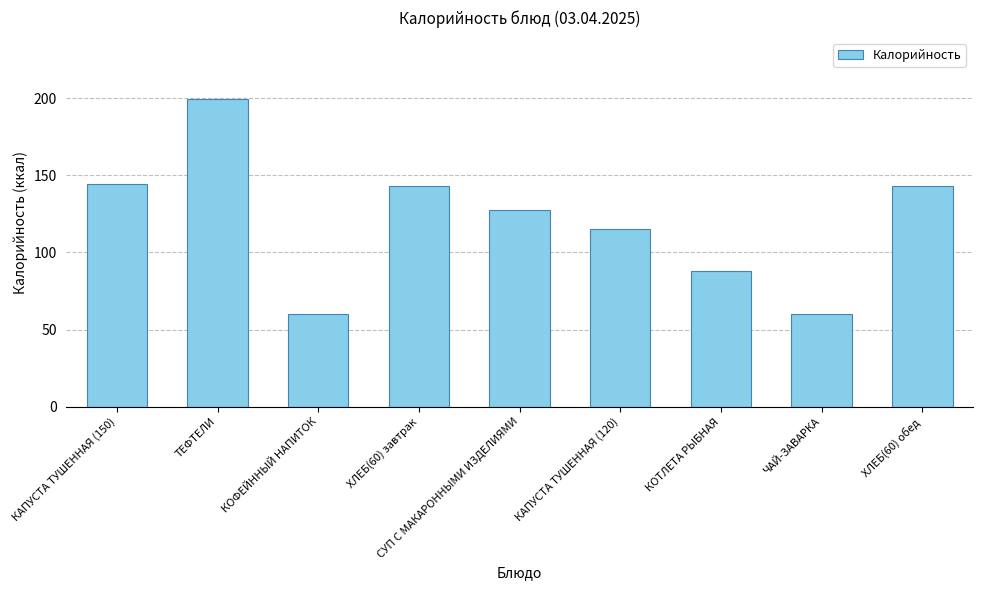

Which category has the highest value across all series?

ТЕФТЕЛИ